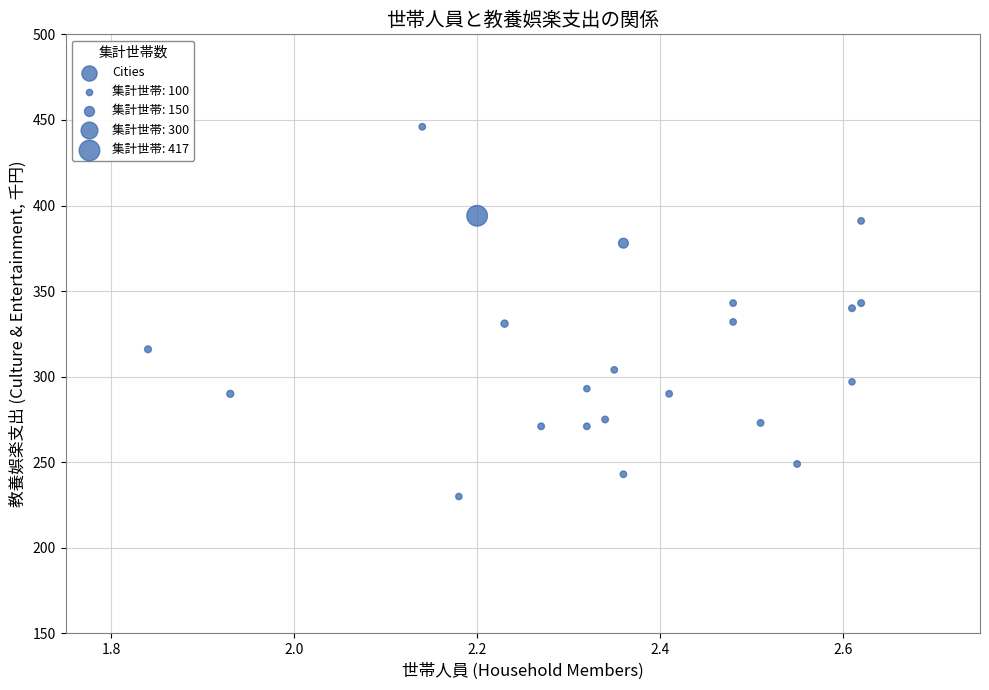

What is the range of Y values (max minus min)?

216